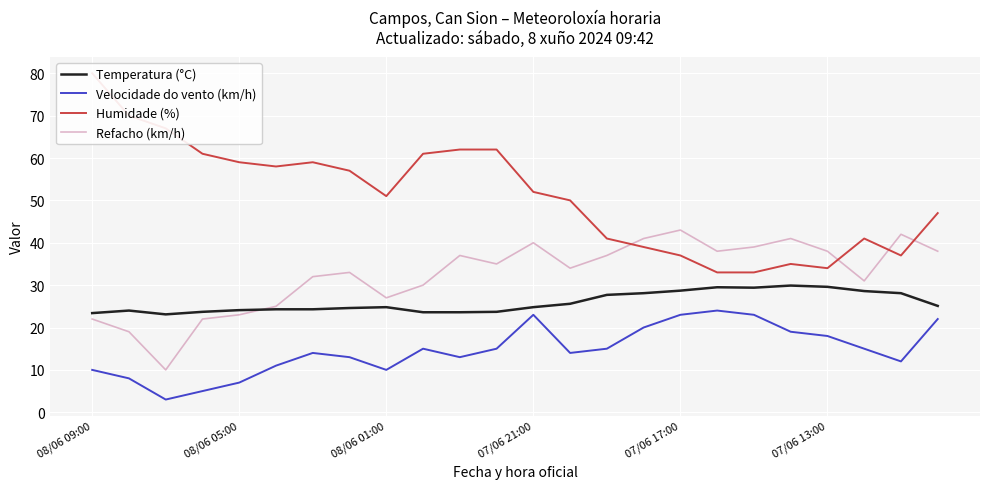

How many interior local valleys does the Velocidade do vento (km/h) series have?

5